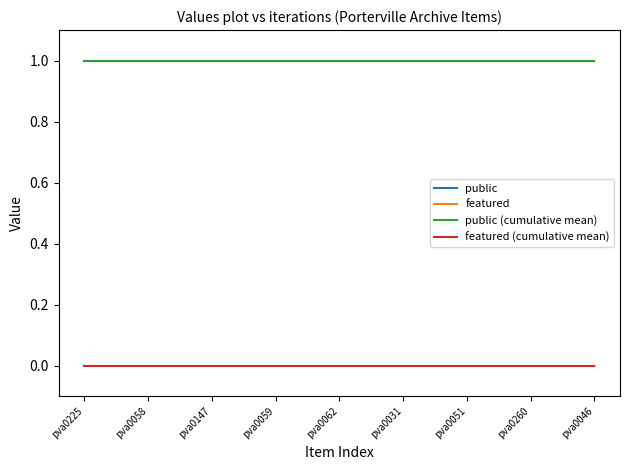

Does the chart have visible grid lines?

No